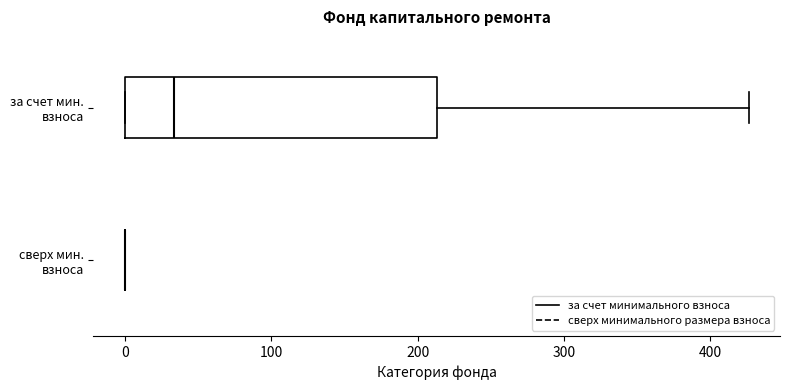

Reading bottom to top, read every box against the x-axis: the position of its median line, the range the box covers, and the ends of its whiskers. The values are not printed on the chart, so give them approximately, as read against the axis.

сверх мин. взноса: box collapsed to a line at 0, whiskers 0 to 0
за счет мин. взноса: median 30, box 0 to 210, whiskers 0 to 430